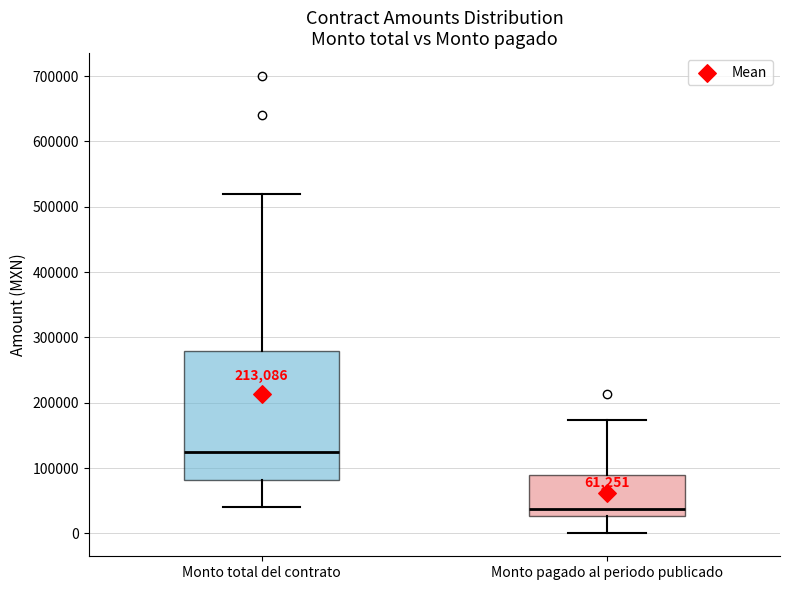

Reading left to right, transcribe this box plot: for each box, give where its median line is, the range the box spans, and where its two whiskers end, as read against the y-axis. The values are not printed on the chart, so give them approximately, as read against the axis.

Monto total del contrato: median 120000, box 80000 to 280000, whiskers 40000 to 520000
Monto pagado al periodo publicado: median 40000, box 30000 to 90000, whiskers 0 to 170000